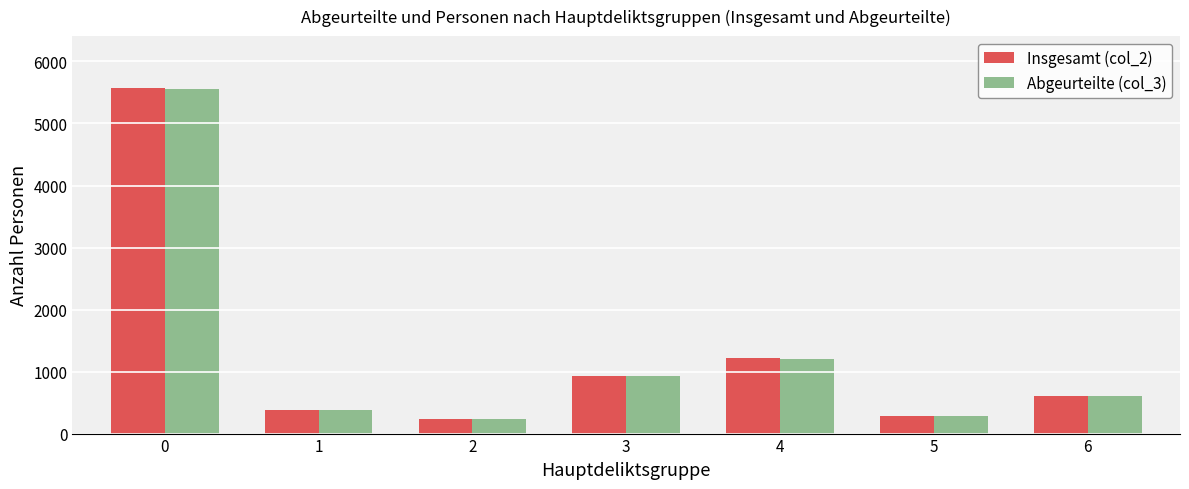

What is the total value across all series at 2?

472